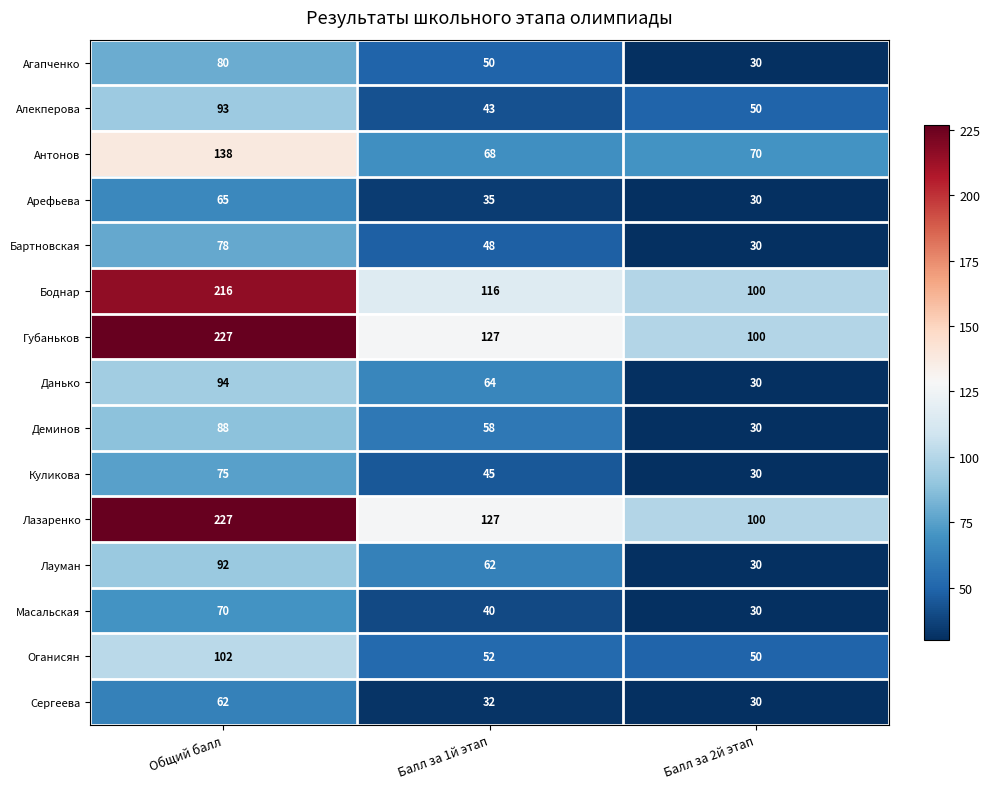

At which category is the sum across all series the highest?

Общий балл